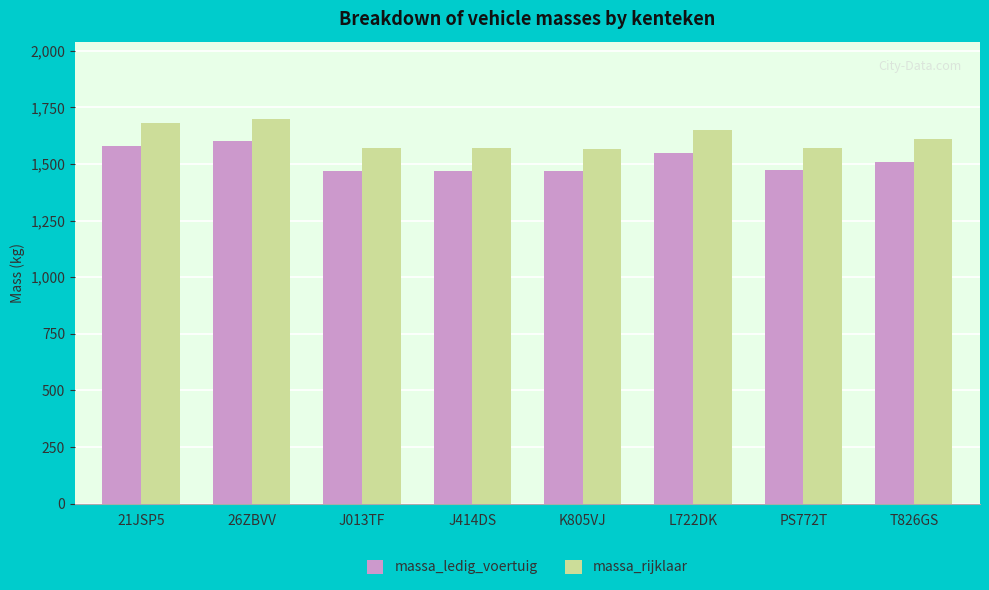

What is the spread (max minus min) of values at 26ZBVV?

100